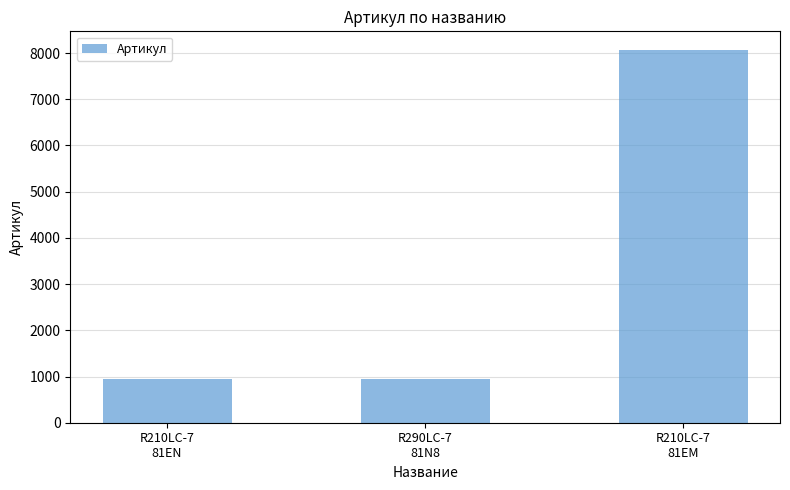

The value at R210LC-7
81EN is 1706. True or false?

False